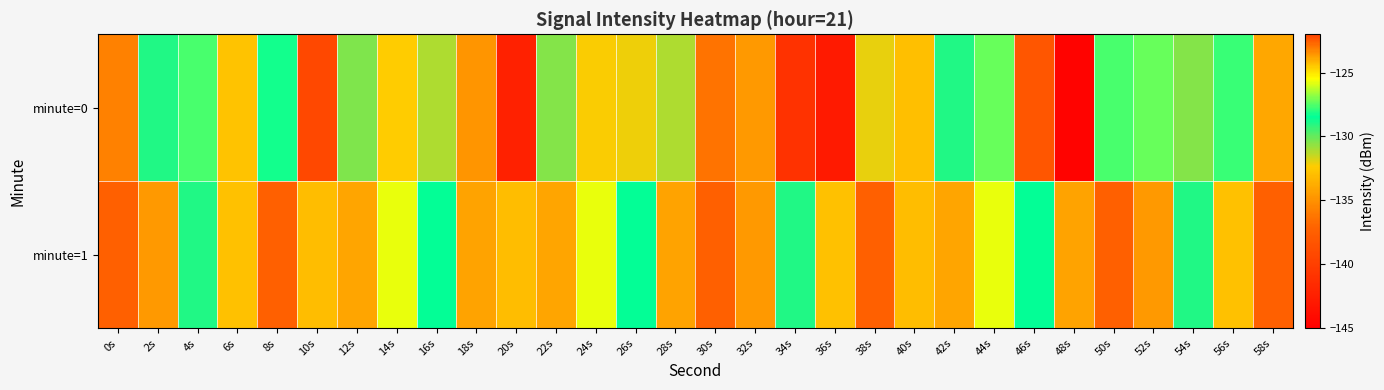

What is the total value across all series at 14s?

-250.2